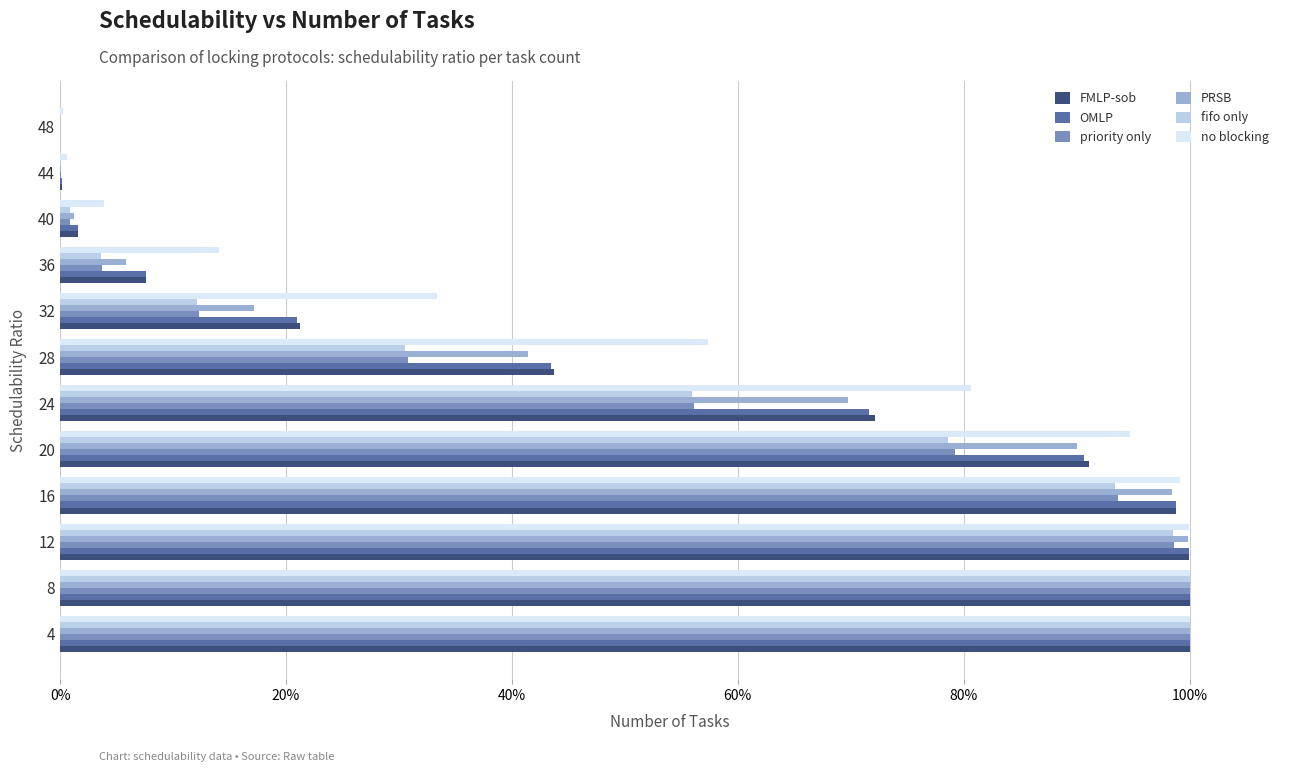

What are all the series names shown in the legend?

FMLP-sob, OMLP, priority only, PRSB, fifo only, no blocking